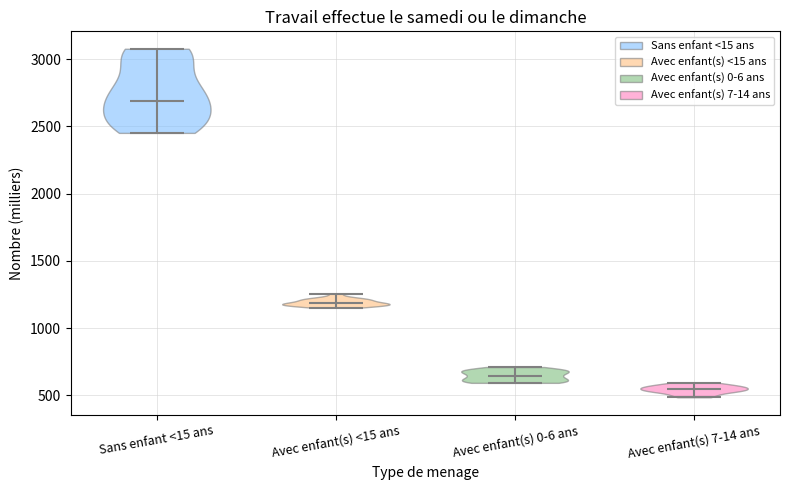

Reading left to right, read every violin against the y-axis: where its median line is, and the lowest and highest points it reaches. The values are not printed on the chart, so give them approximately, as read against the axis.

Sans enfant <15 ans: median line 2700, lowest point 2450, highest point 3100
Avec enfant(s) <15 ans: median line 1200, lowest point 1150, highest point 1250
Avec enfant(s) 0-6 ans: median line 650, lowest point 600, highest point 700
Avec enfant(s) 7-14 ans: median line 550, lowest point 500, highest point 600